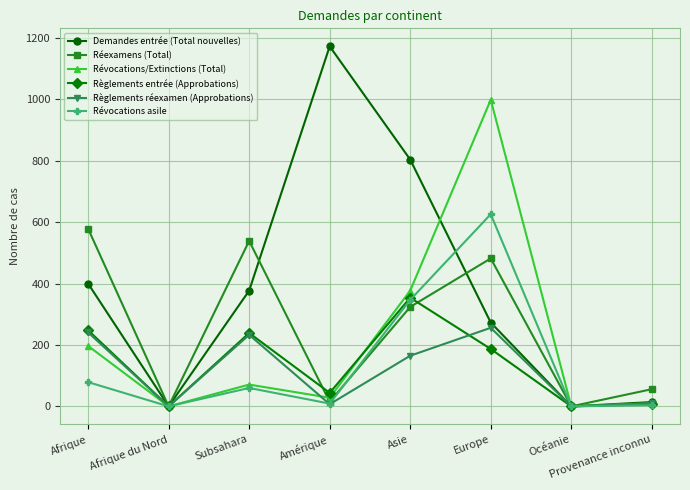

Is it true that Révocations asile equals 60 at Subsahara?

True